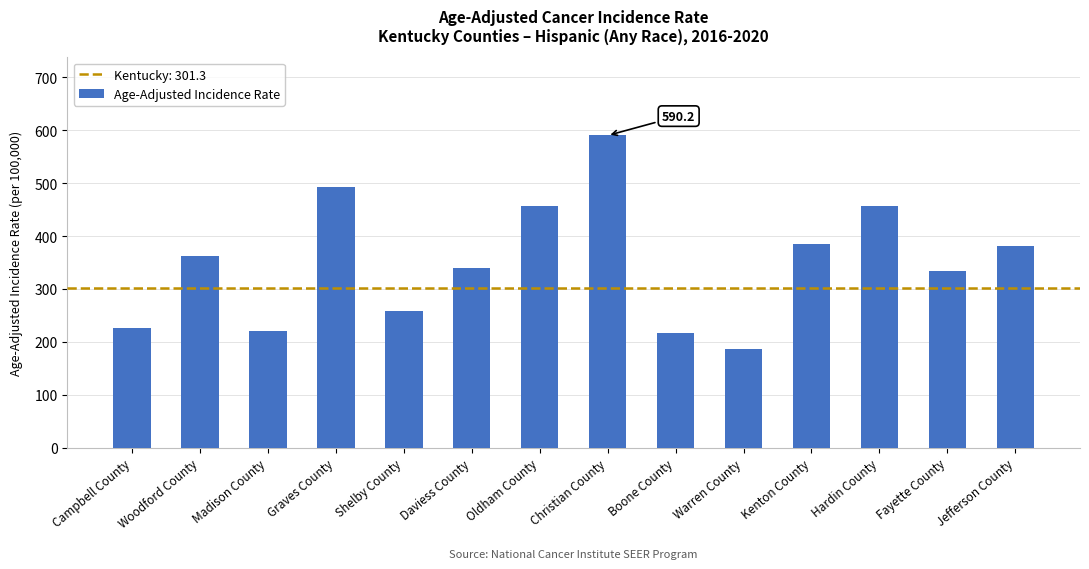

How many bars are there in total?

14